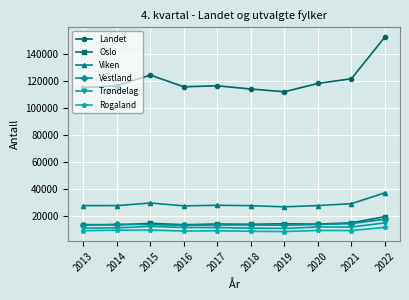

What is the value of the Oslo point at the 1st from the left?

13654